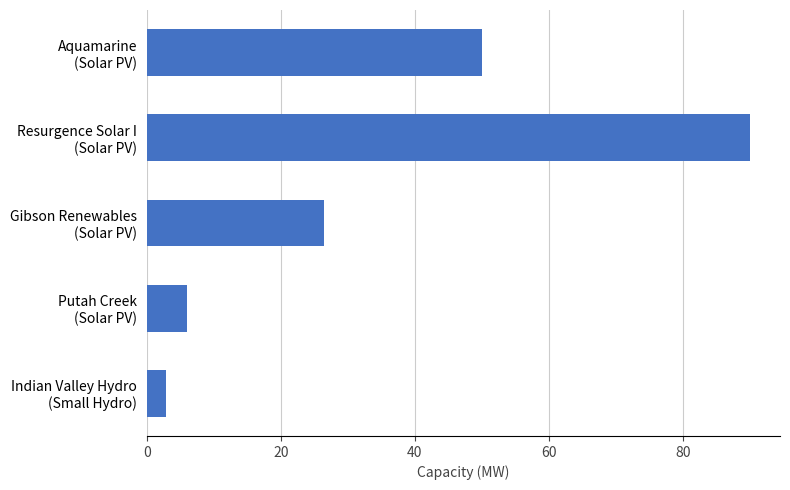

Reading top to bottom, what are all the values shown in this chart?

50.0	90.0	26.5	6.0	2.9